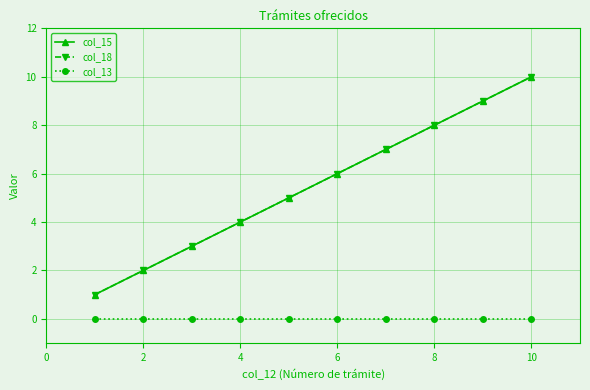

True or false: col_15 has more than 1 points higher than both neighbors.

False